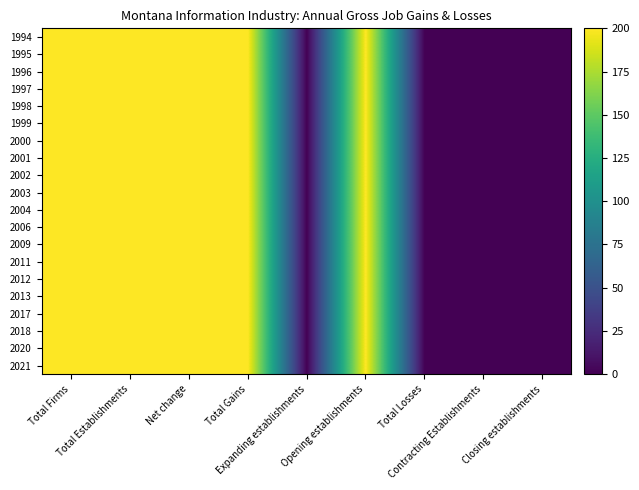

Which category has the lowest value across all series?

Expanding establishments